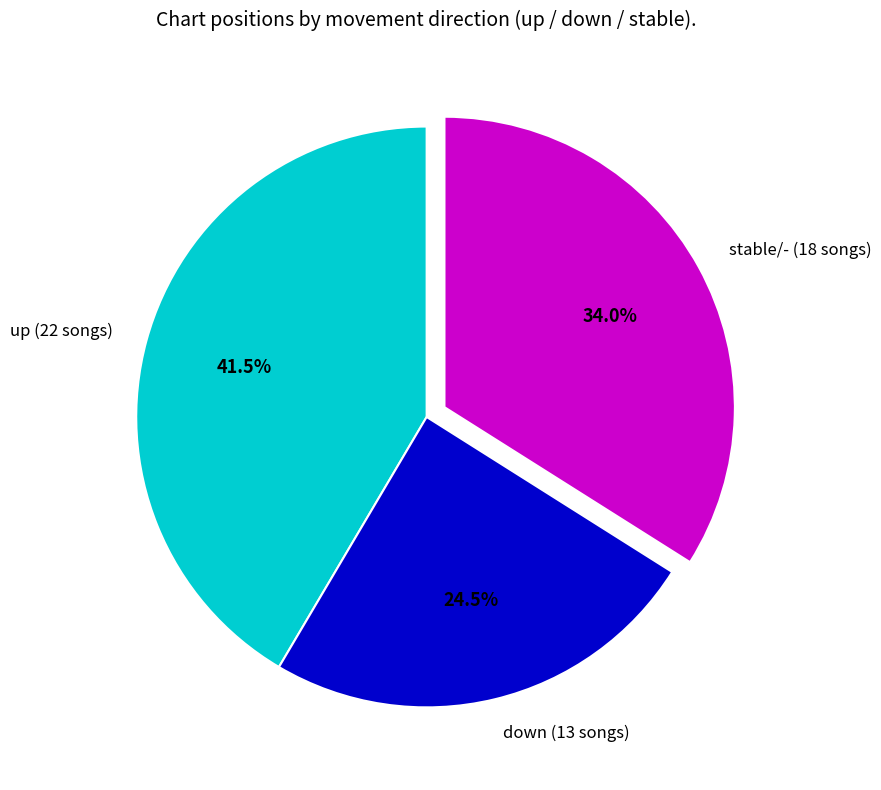

How many segments does this pie chart have?

3